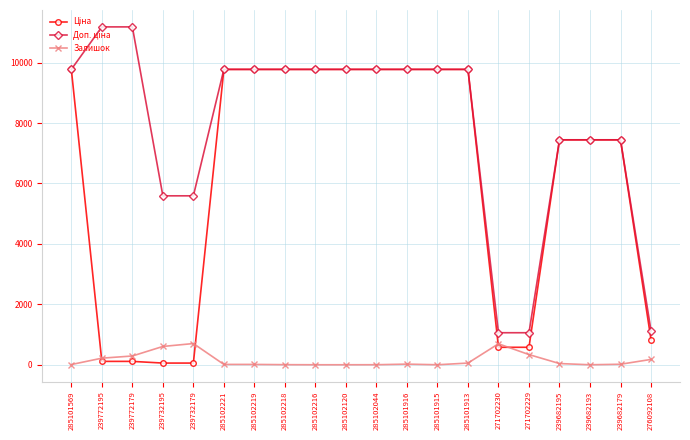

At how many categories does at least one series exceed 2501?

17